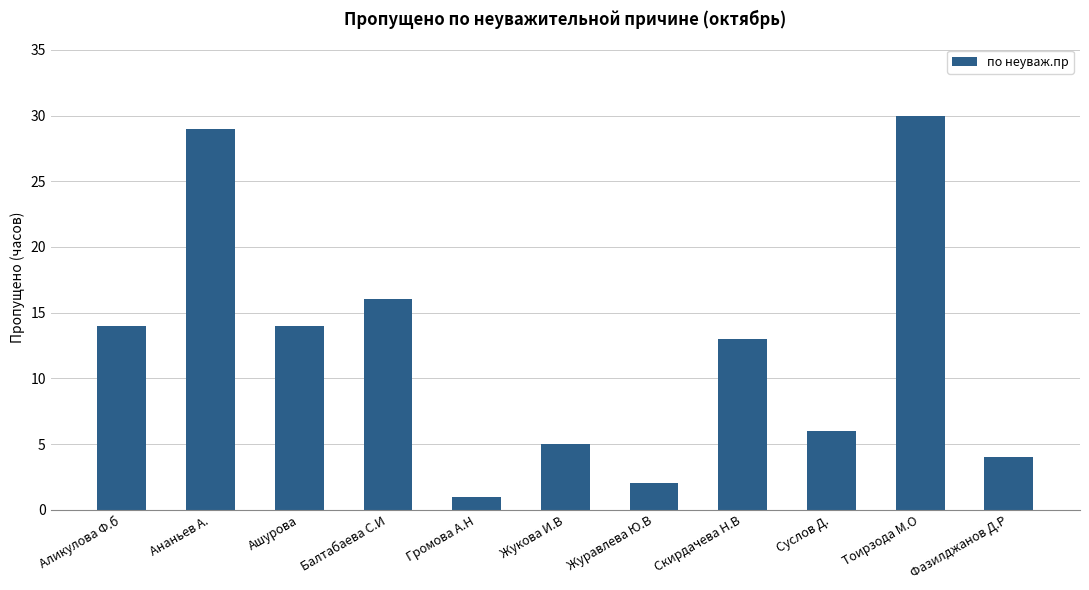

True or false: the data shows 42 at Ананьев А..

False